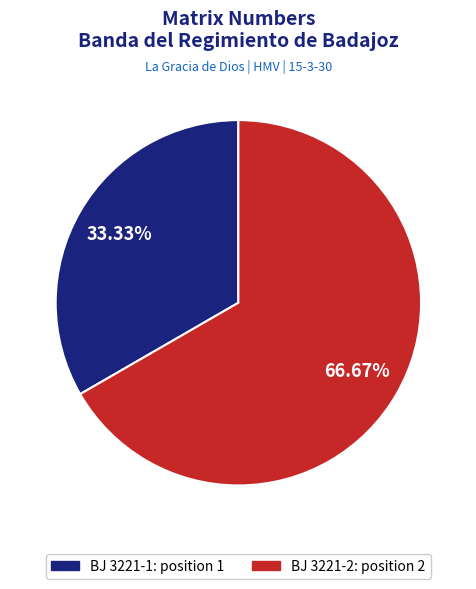

To the nearest percent, what is the combined percentage of BJ 3221-2 and BJ 3221-1?

100%